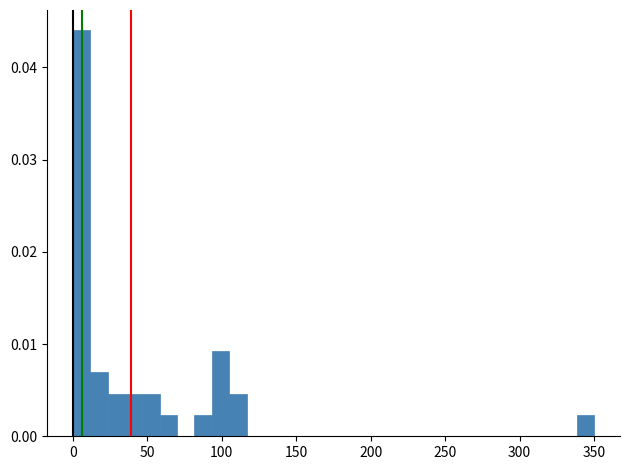

Read against the x-axis, roughly where is the centre of the tallest bar?

5